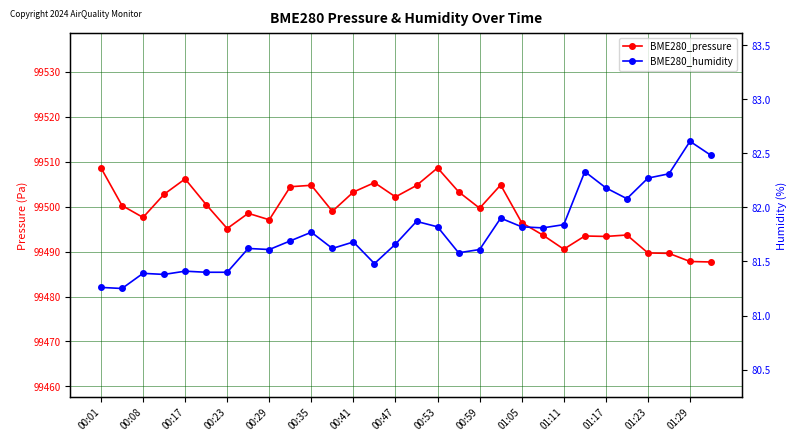

How many interior local peaks does the BME280_pressure series have?

8